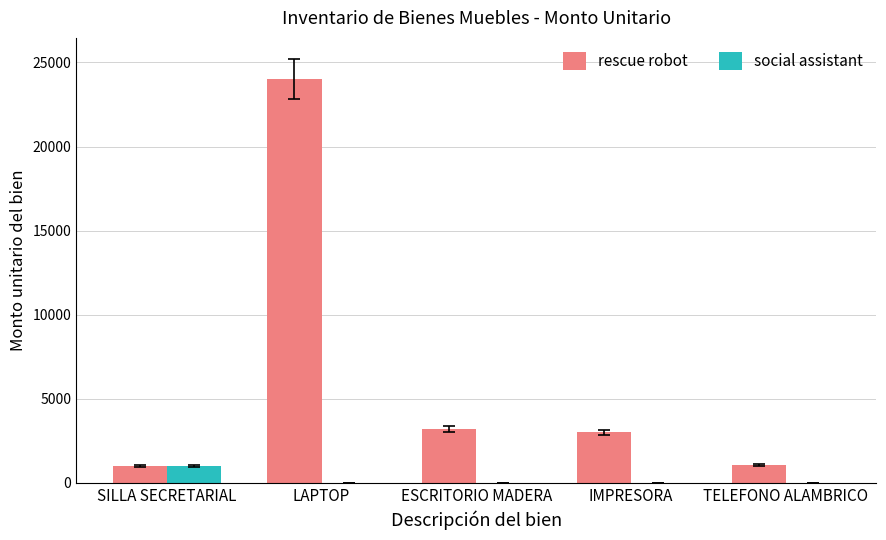

What is the average value of the rescue robot series?

6448.0